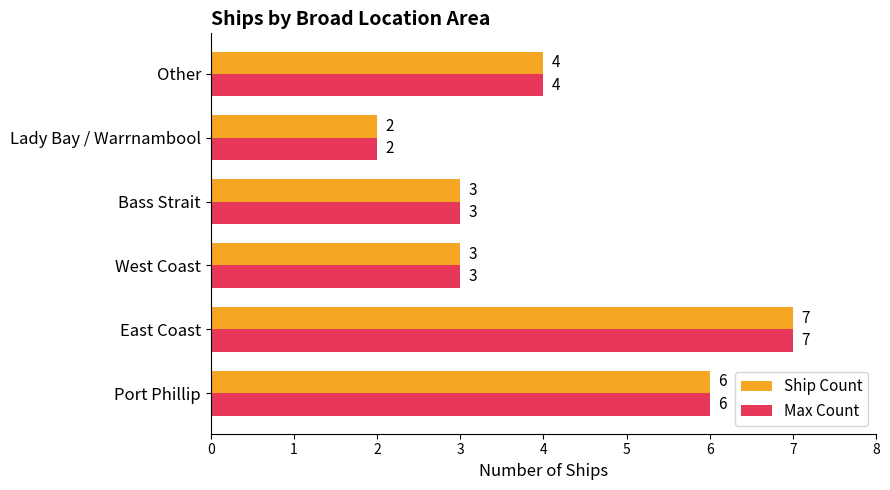

What is the total value across all series at Bass Strait?

6